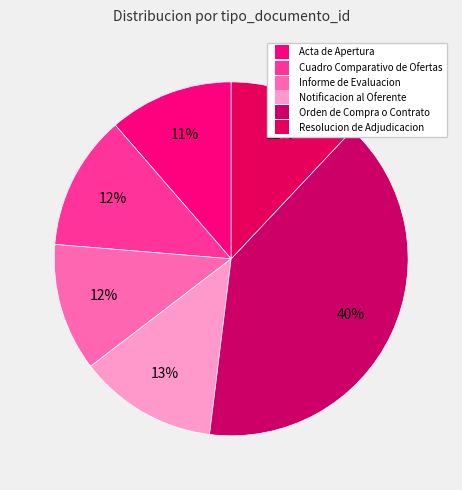

To the nearest percent, what is the difference between the largest and smallest slice percentages?

29%